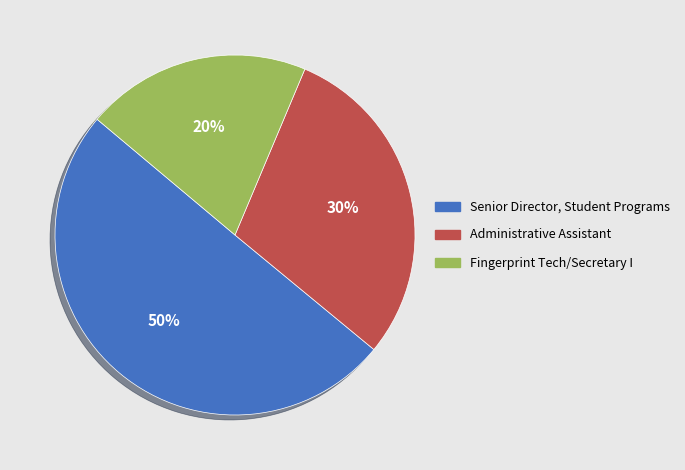

What is the smallest slice in the pie chart?

Fingerprint Tech/Secretary I